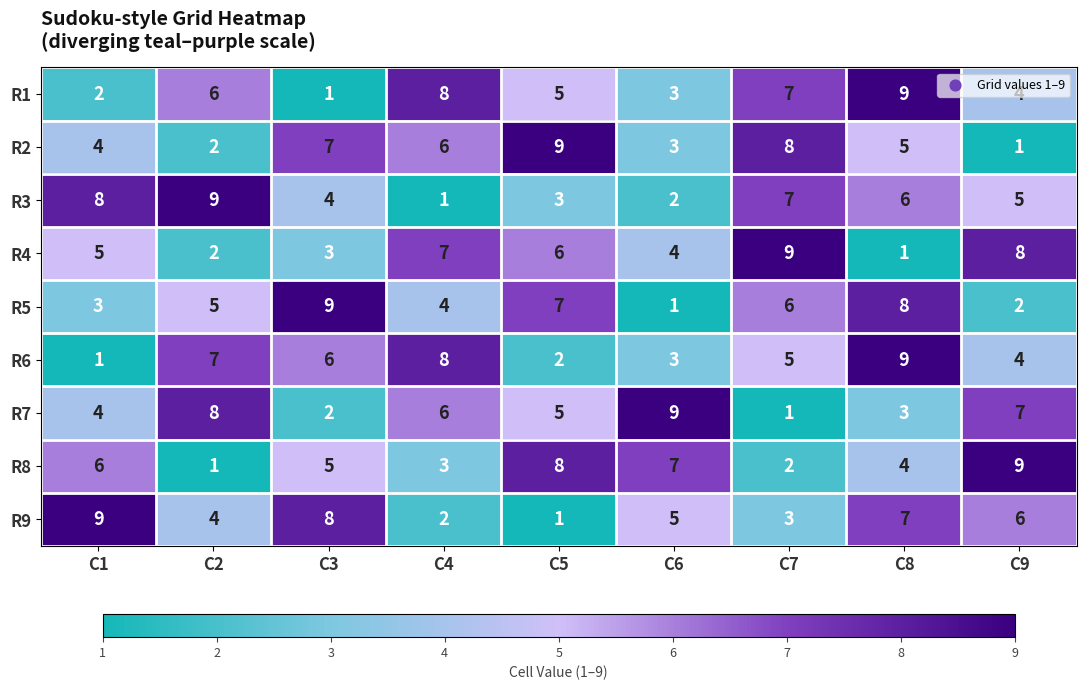

At which category is the sum across all series the highest?

C8